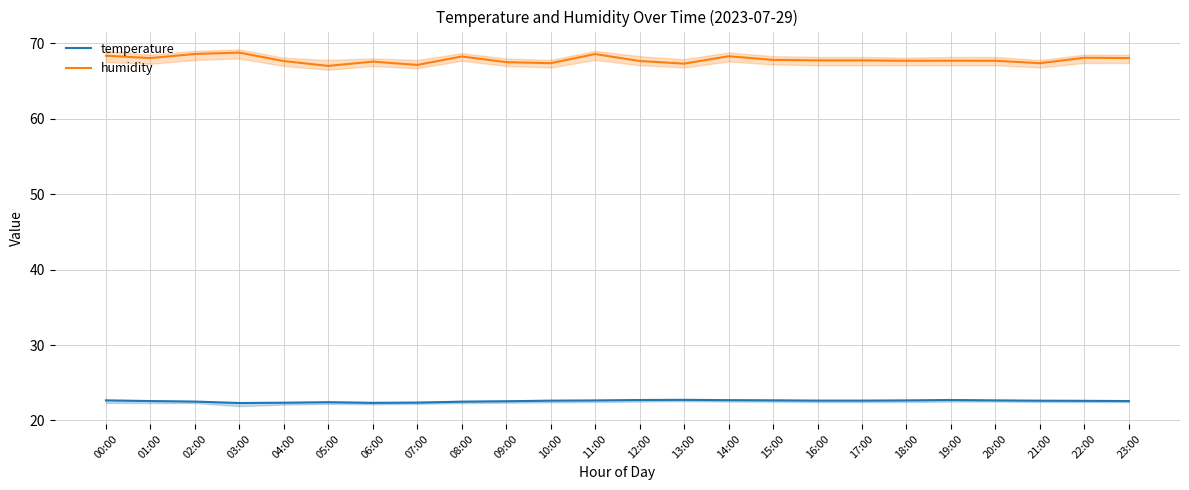

What is the label of the 6th point from the right?

18:00